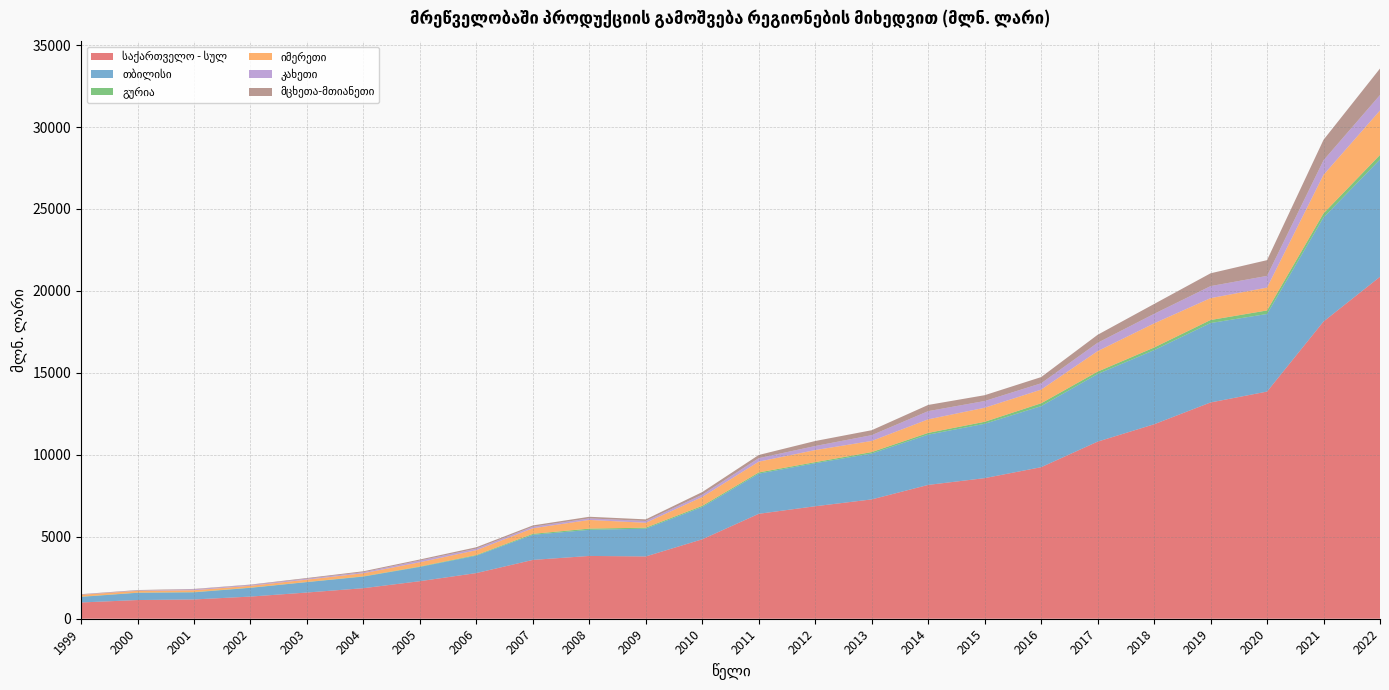

How many lines are shown in the chart?

6